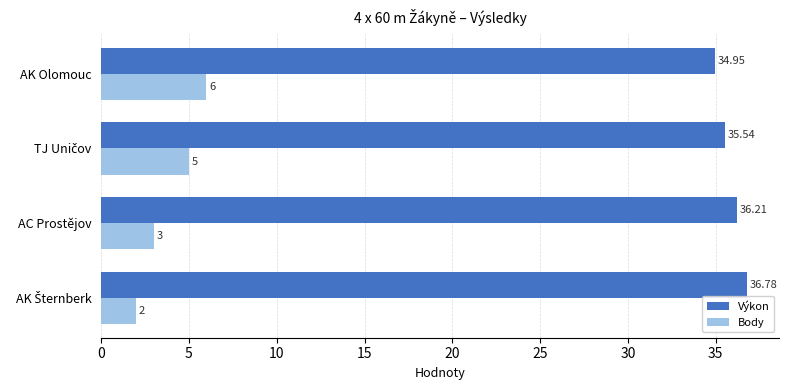

What is the maximum value shown in the chart?

36.8